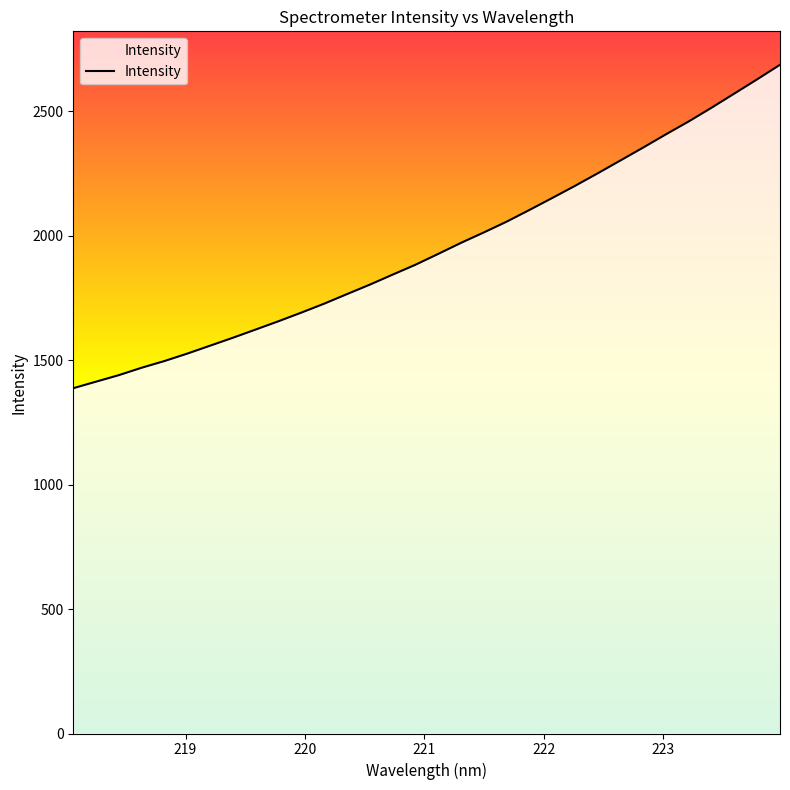

What is the minimum value shown in the chart?

1387.1